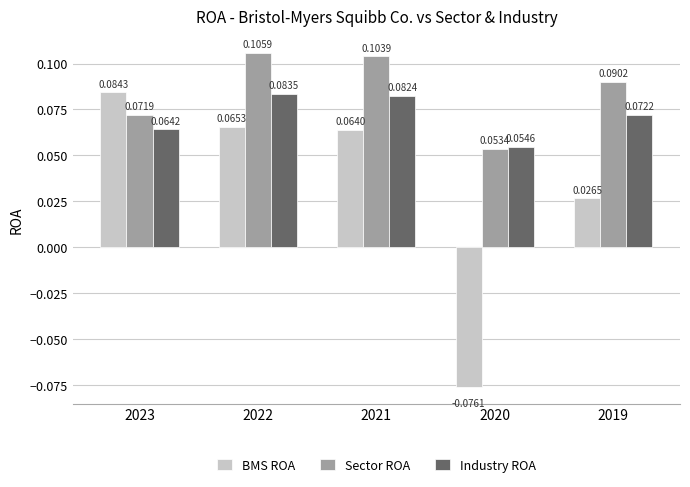

Which series has the largest range (max minus min)?

BMS ROA